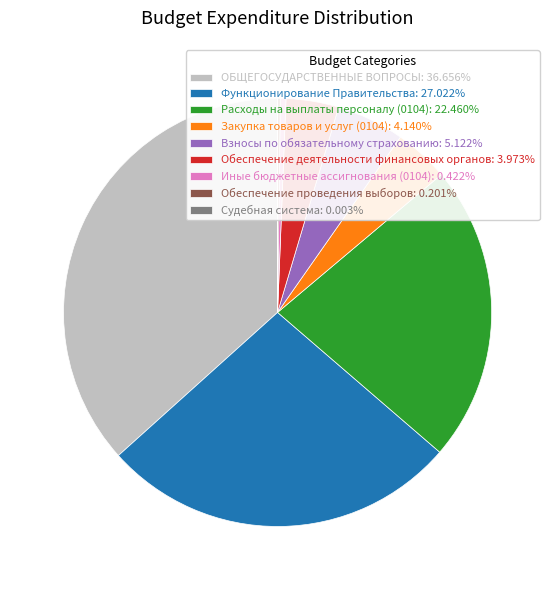

Is there a majority slice in this chart?

No